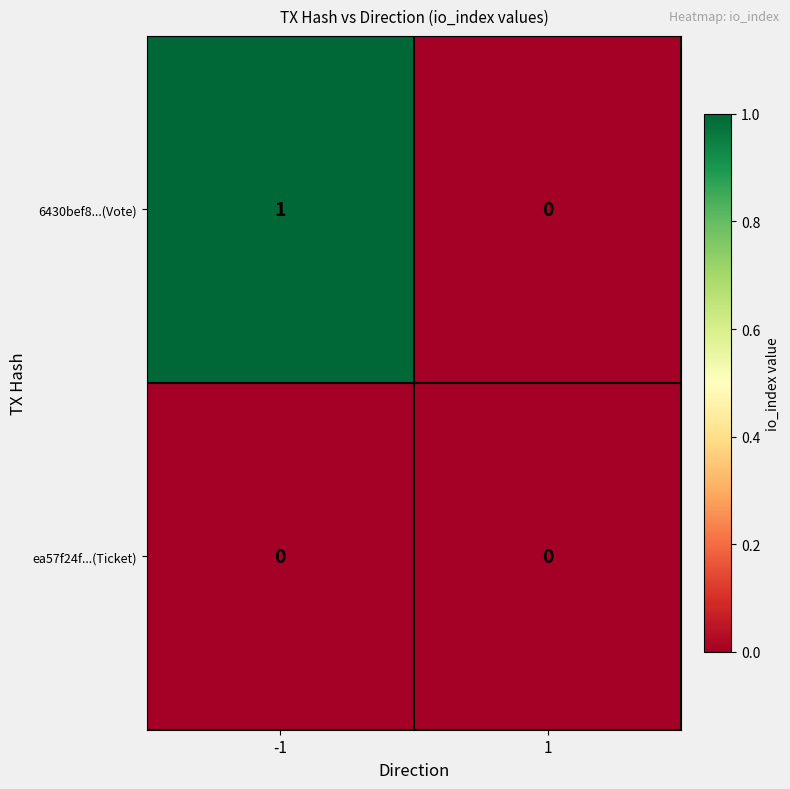

True or false: ea57f24f...(Ticket) has a value of 0 at 1.

True